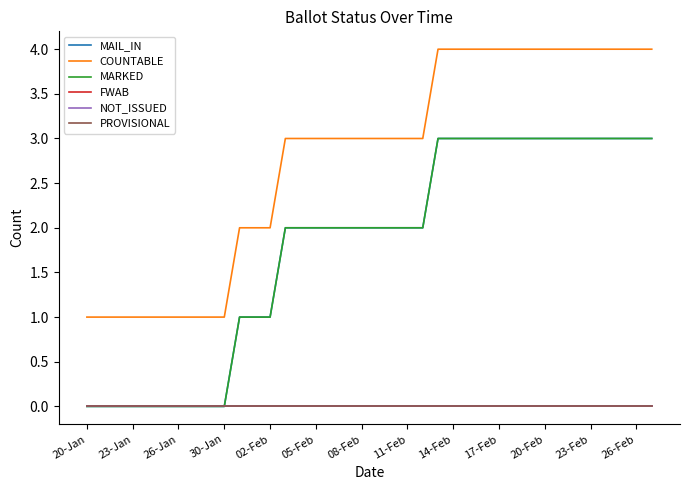

Does the chart display data point markers on the line(s)?

No